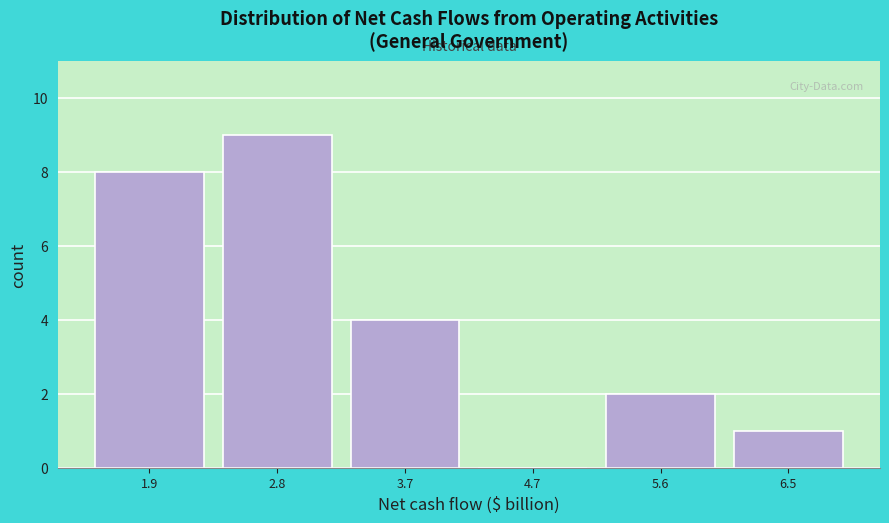

How tall is the bar that spans 3.4 to 4.3 on the x-axis? Neither the bar edges nor the heights are printed on the chart, so give them approximately, as read against the axes.

4